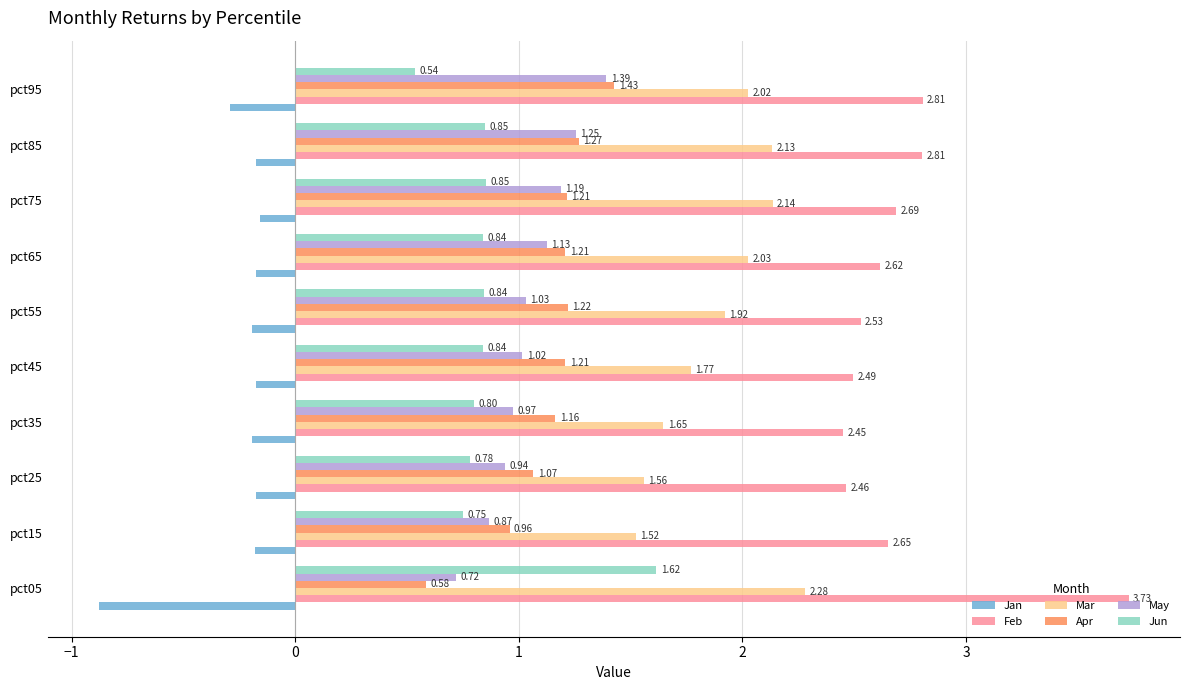

Which category has the lowest value in the Apr series?

pct05